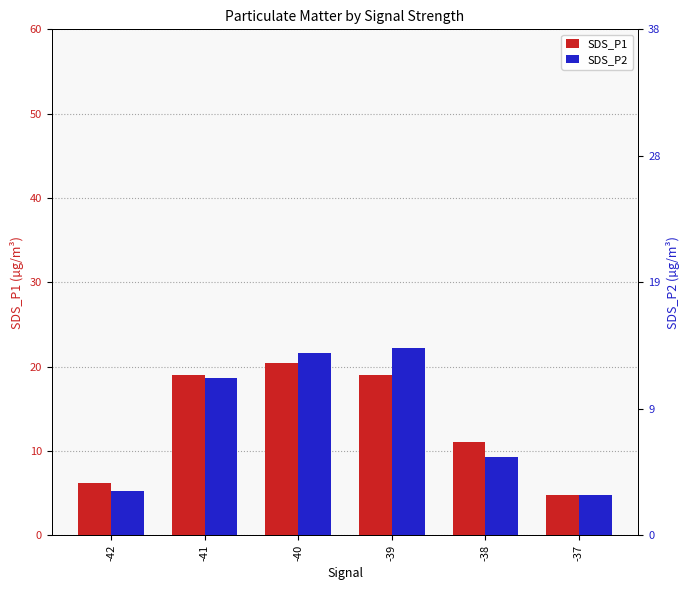

Reading left to right, list all the values displayed in this chart.

SDS_P1: -42=6.2	-41=19.0	-40=20.4	-39=19.0	-38=11.1	-37=4.8
SDS_P2: -42=3.3	-41=11.8	-40=13.7	-39=14.1	-38=5.9	-37=3.0